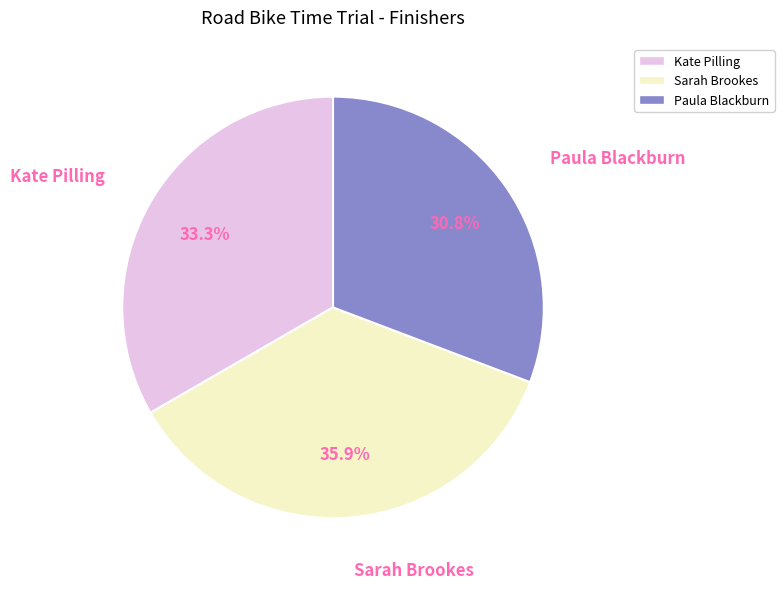

Does any single category account for the majority?

No